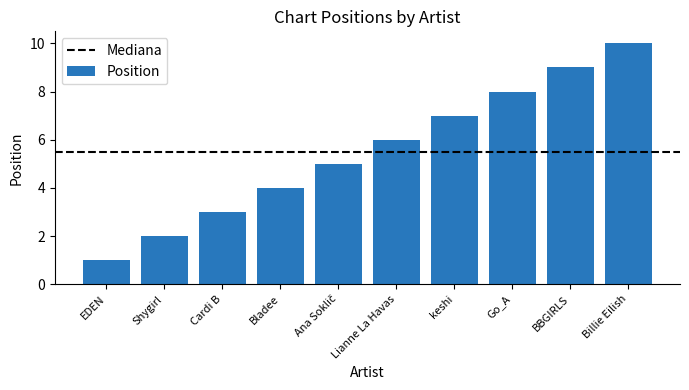

What value does the data have at Cardi B?

3